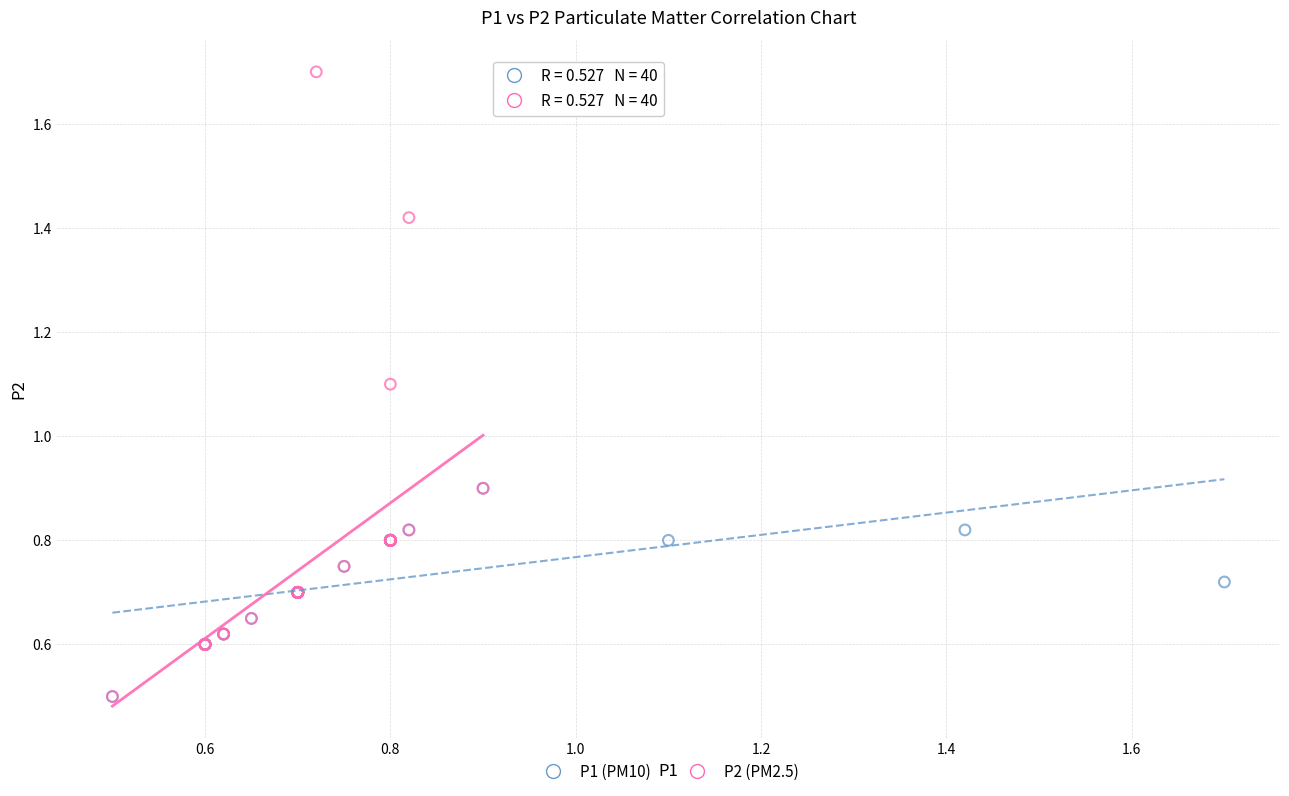

Which series contains the highest Y value?

P2 (PM2.5)